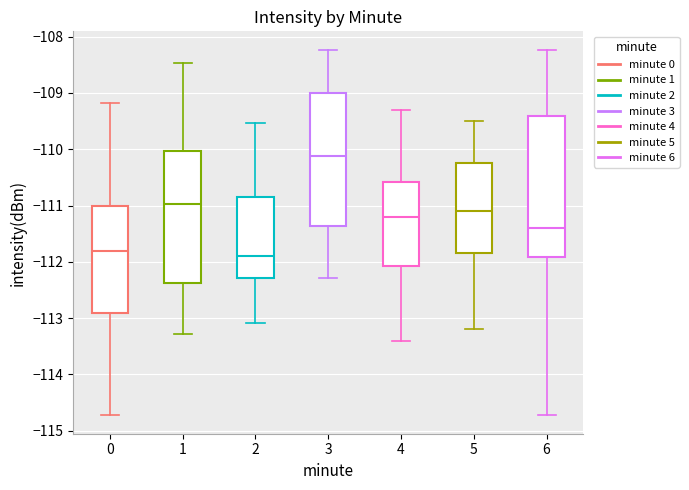

Reading left to right, transcribe this box plot: for each box, give where its median line is, the range the box spans, and where its two whiskers end, as read against the y-axis. The values are not printed on the chart, so give them approximately, as read against the axis.

0: median -111.8, box -112.9 to -111.0, whiskers -114.7 to -109.2
1: median -111.0, box -112.4 to -110.0, whiskers -113.3 to -108.5
2: median -111.9, box -112.3 to -110.8, whiskers -113.1 to -109.5
3: median -110.1, box -111.4 to -109.0, whiskers -112.3 to -108.2
4: median -111.2, box -112.1 to -110.6, whiskers -113.4 to -109.3
5: median -111.1, box -111.8 to -110.2, whiskers -113.2 to -109.5
6: median -111.4, box -111.9 to -109.4, whiskers -114.7 to -108.2